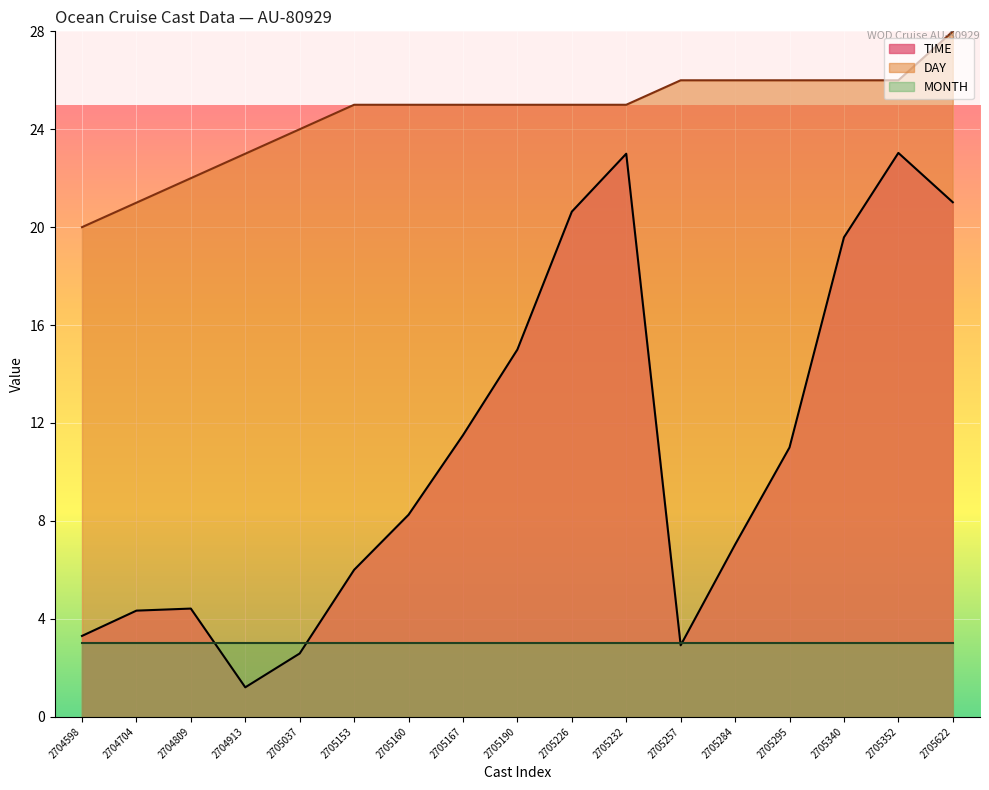

Which series has the largest total across all categories?

DAY